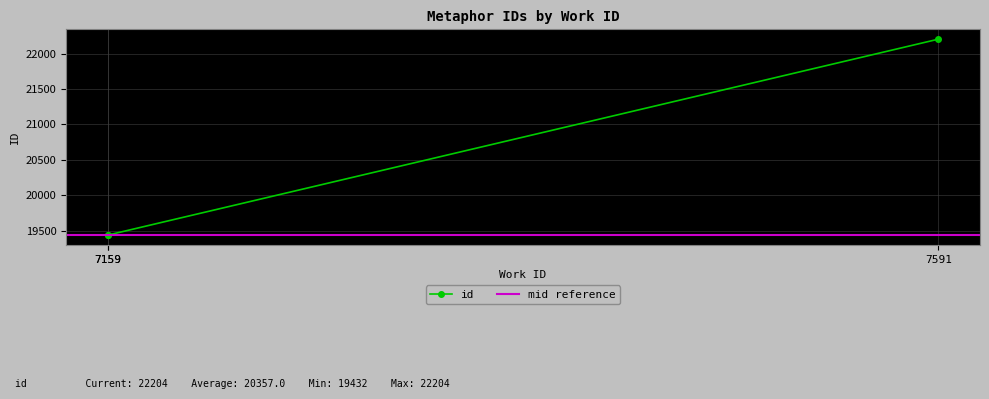

What is the value of the 3rd point from the left?

22204